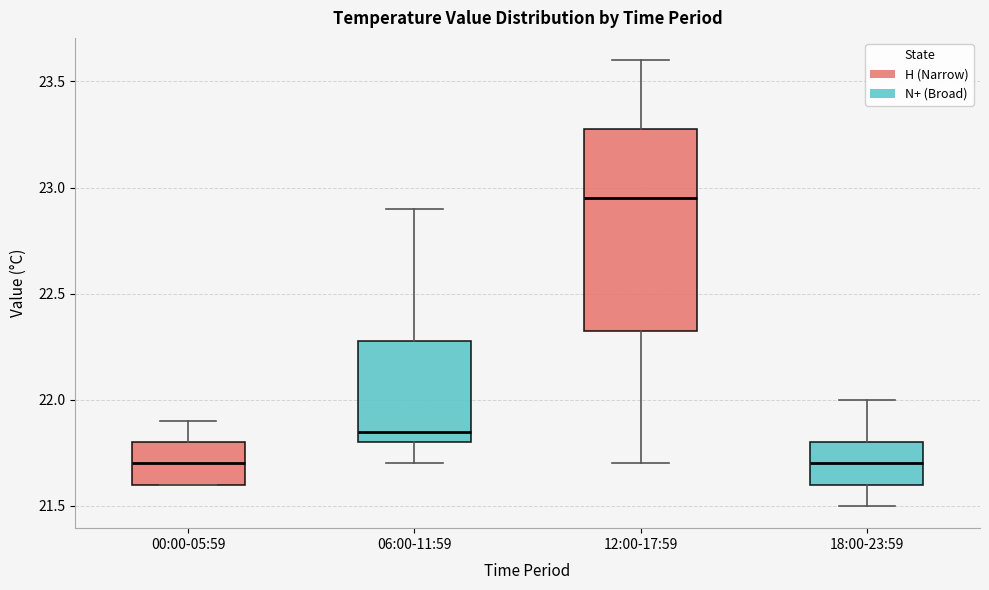

Which box's median line is the highest?

12:00-17:59